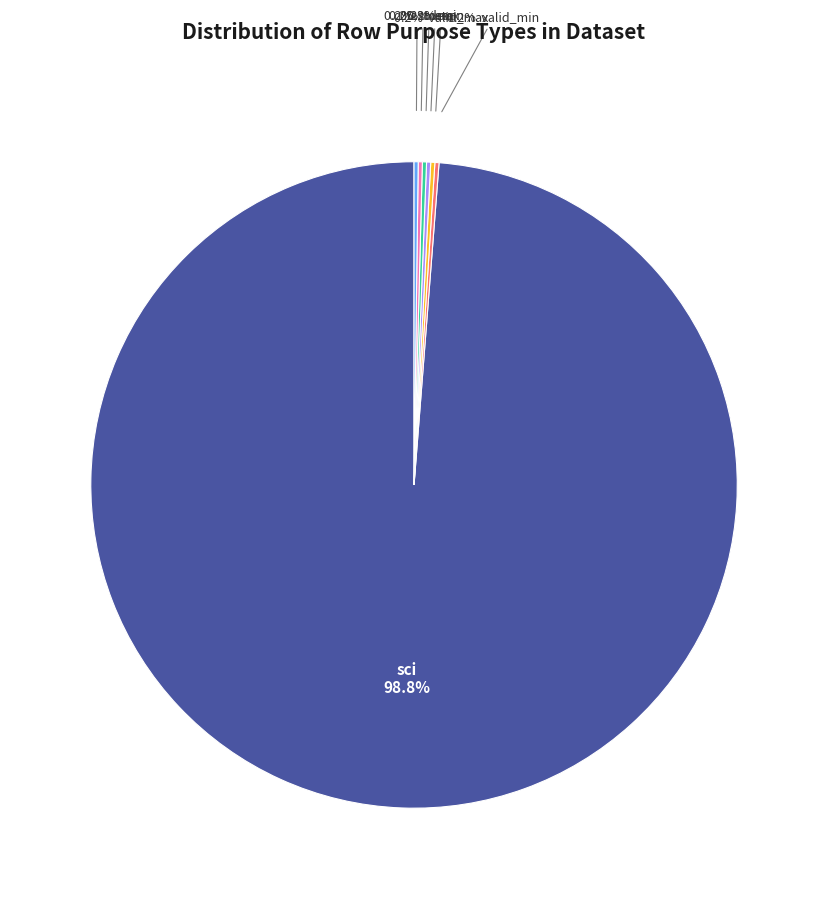

Is there any slice that represents more than half of the pie?

Yes